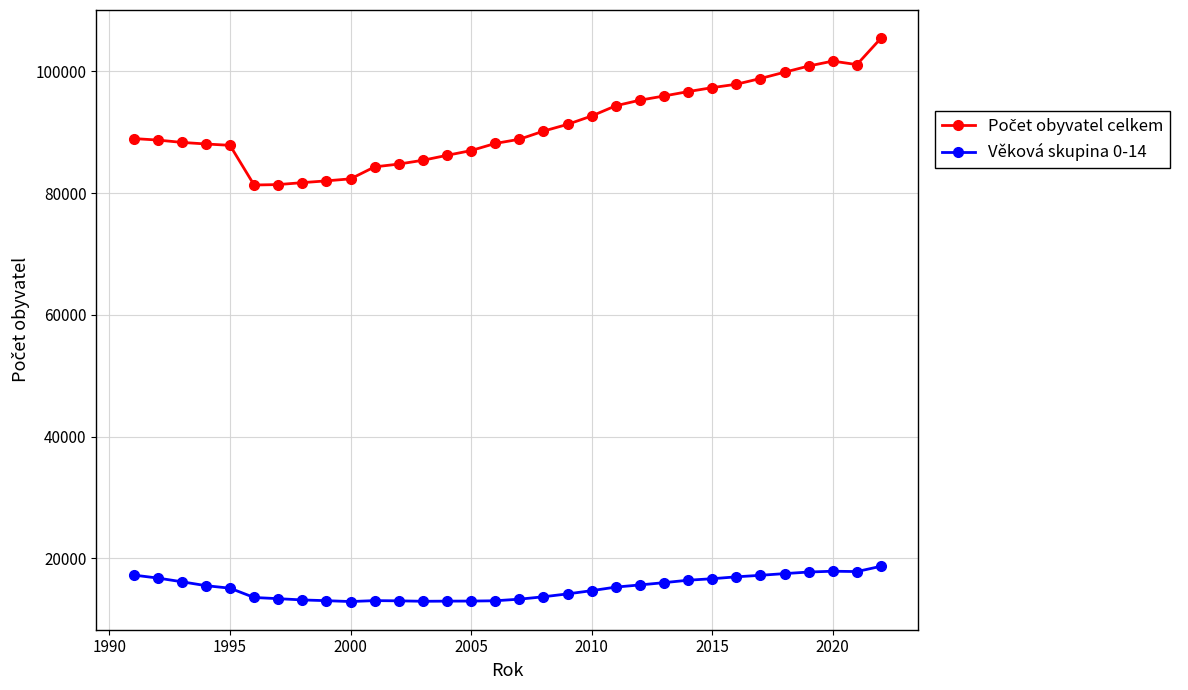

How many lines are shown in the chart?

2